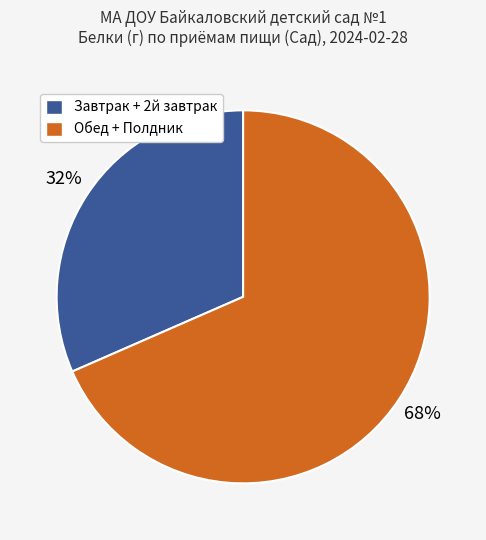

To the nearest percent, what is the average slice percentage?

50%